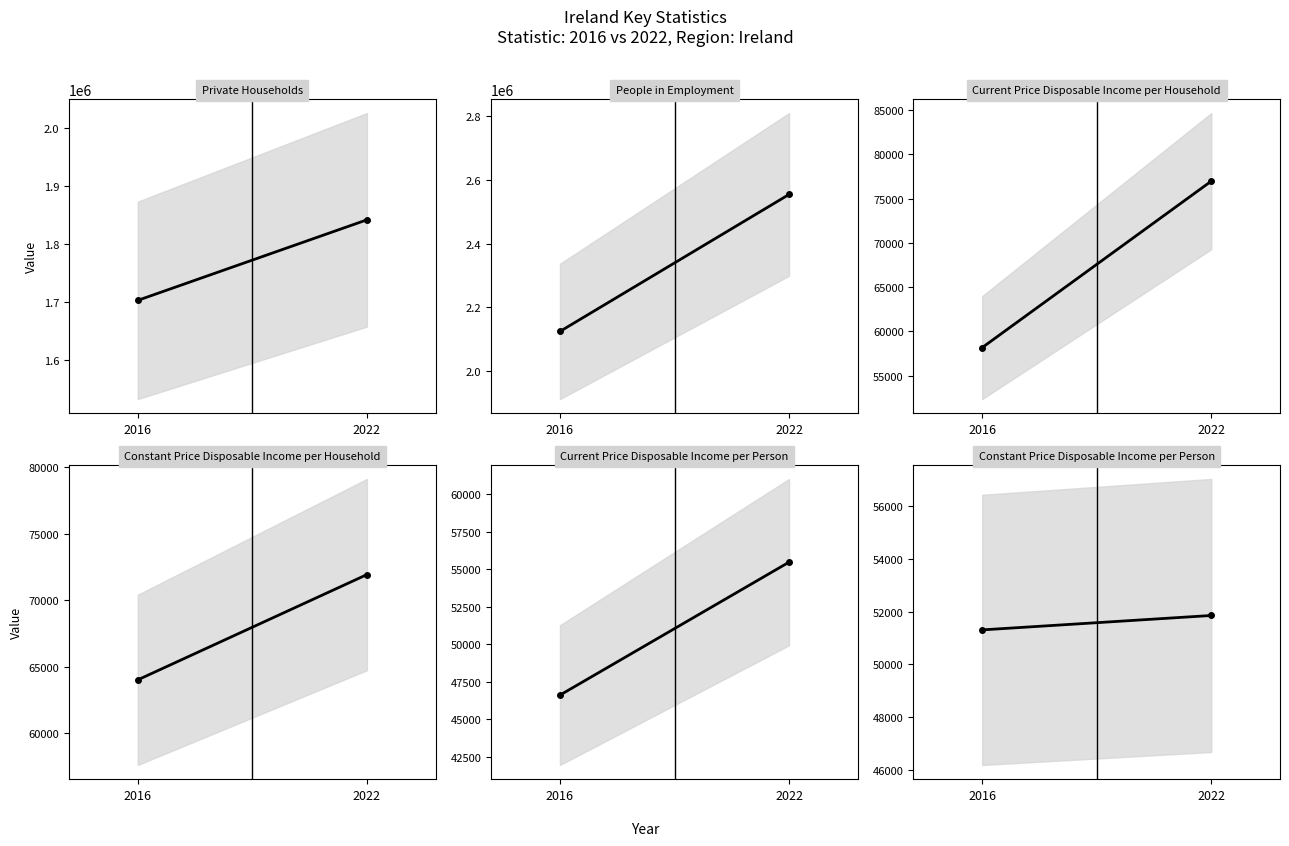

What is the value of the Current Price Disposable Income per Person point at the 2nd from the left?

55466